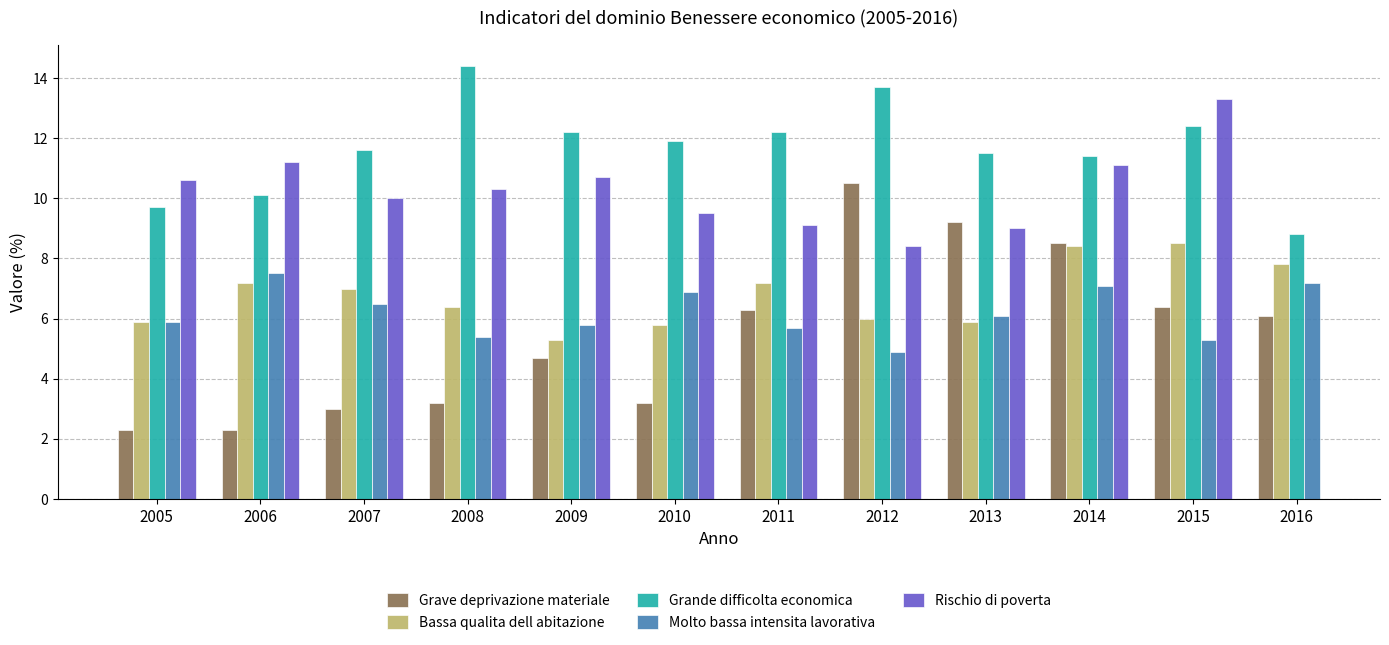

How many distinct data groups are displayed?

5